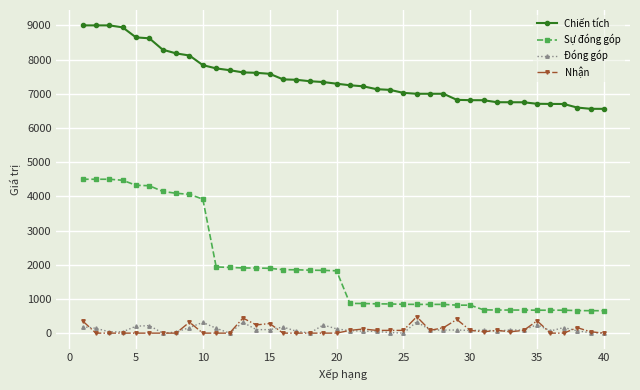

True or false: Đóng góp and Chiến tích intersect in this chart.

False